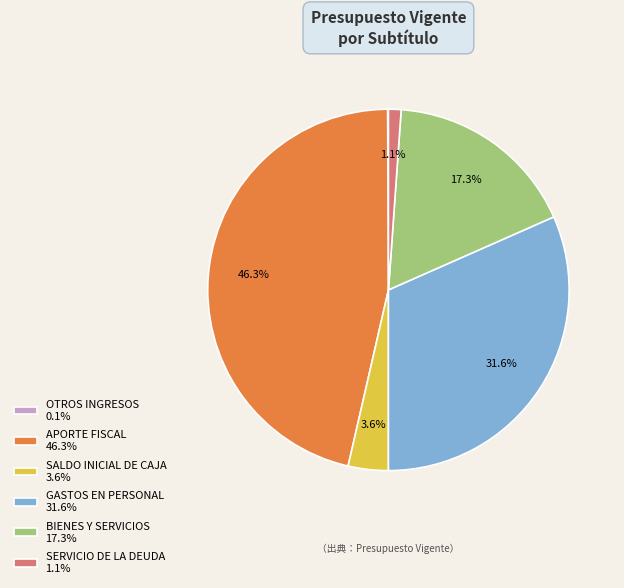

How much of the chart is everything except APORTE FISCAL 46.3%?

53.7%